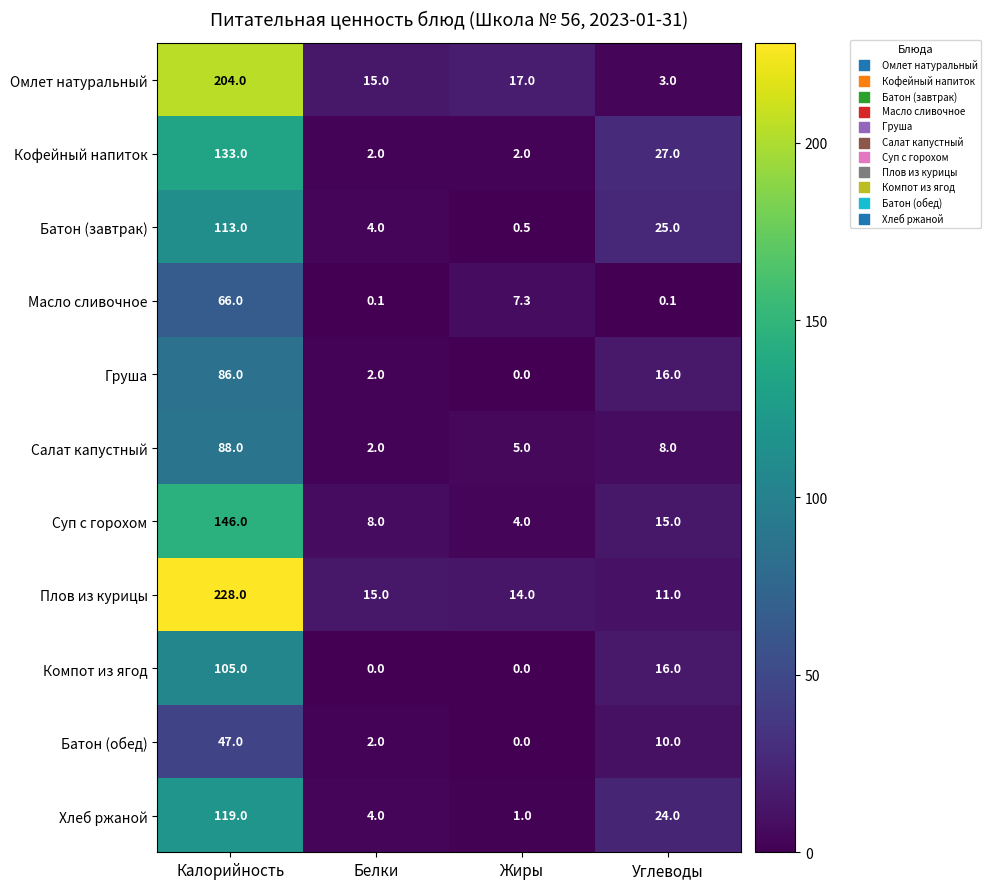

What is the maximum value shown in the chart?

228.0